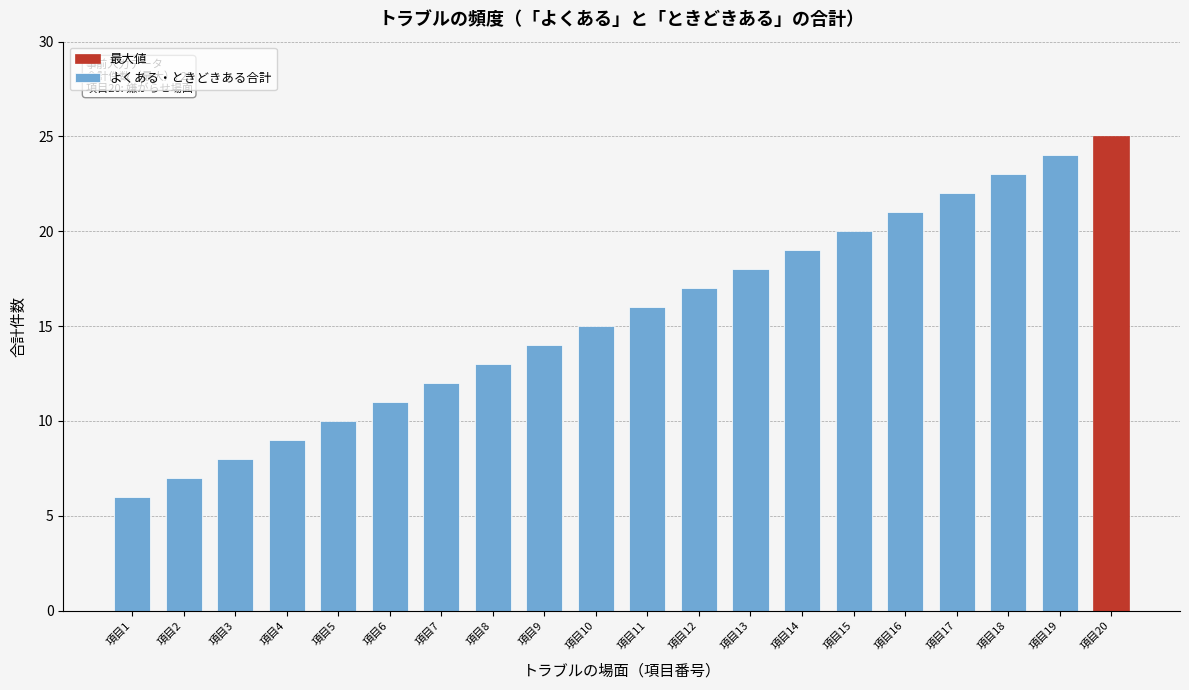

Reading right to left, list all the values displayed in this chart.

項目20=25	項目19=24	項目18=23	項目17=22	項目16=21	項目15=20	項目14=19	項目13=18	項目12=17	項目11=16	項目10=15	項目9=14	項目8=13	項目7=12	項目6=11	項目5=10	項目4=9	項目3=8	項目2=7	項目1=6